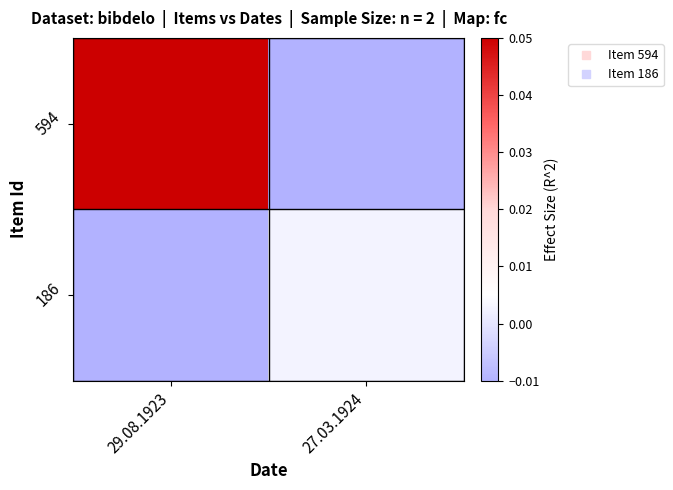

At which category is the sum across all series the highest?

29.08.1923